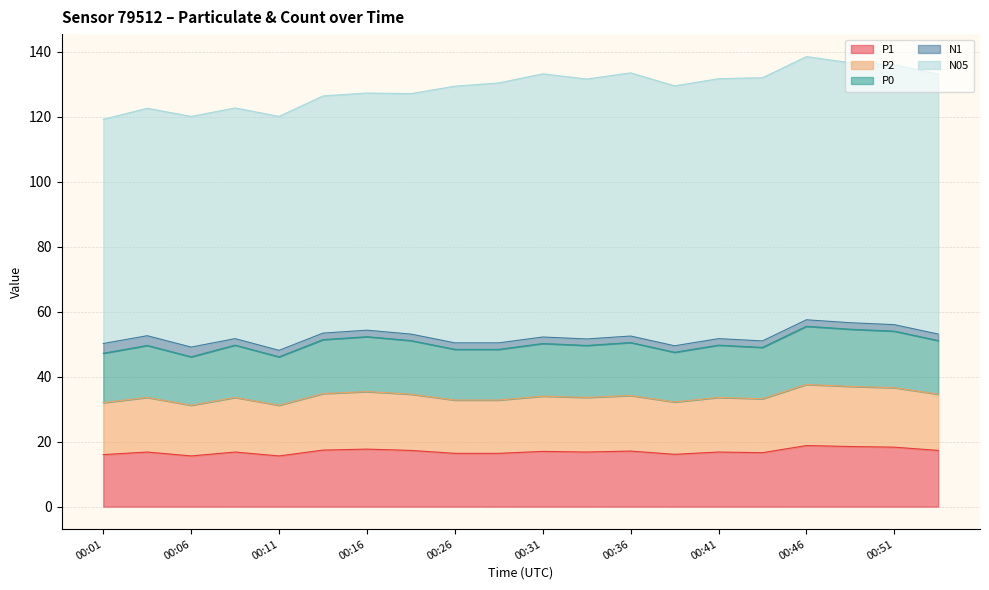

At which label is P0 closest to 50?

00:31